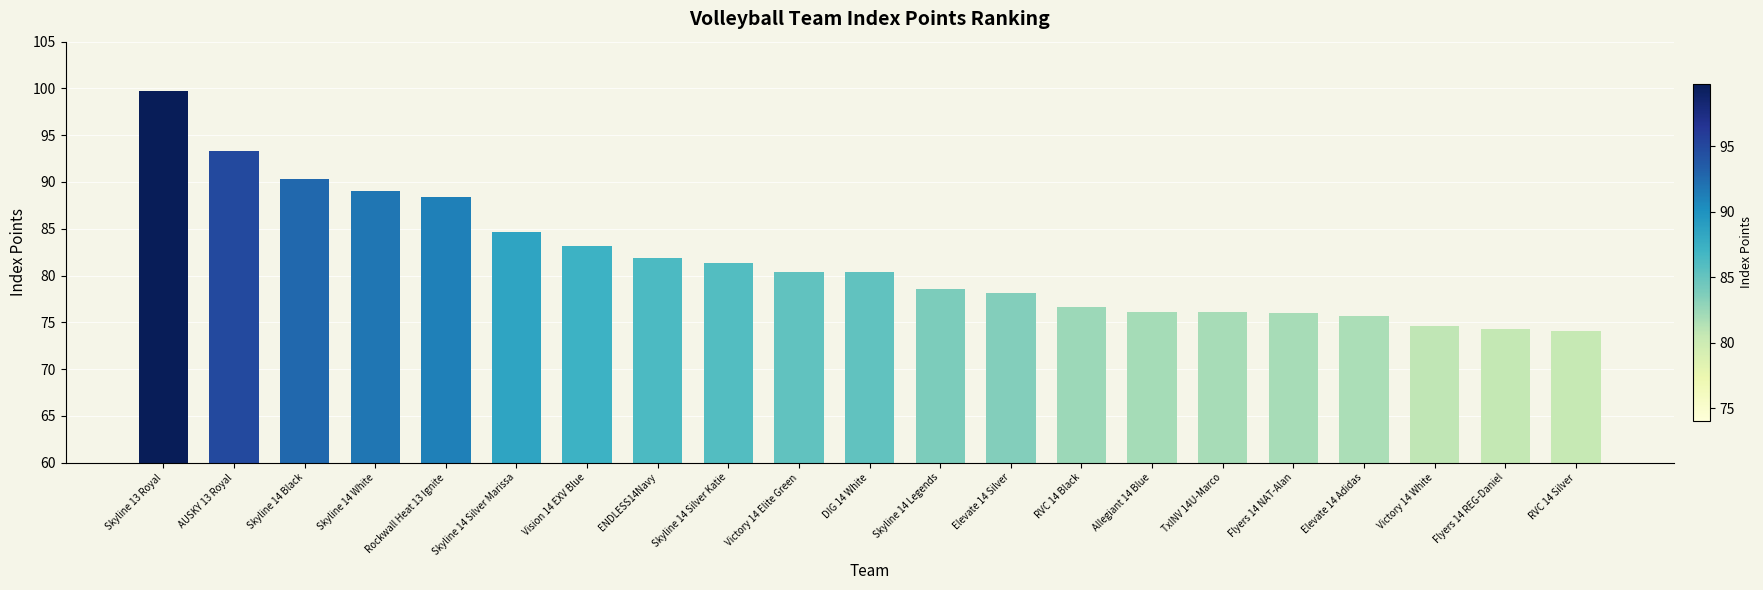

Approximately how many times larger is the value at RVC 14 Black compared to AUSKY 13 Royal?

0.8